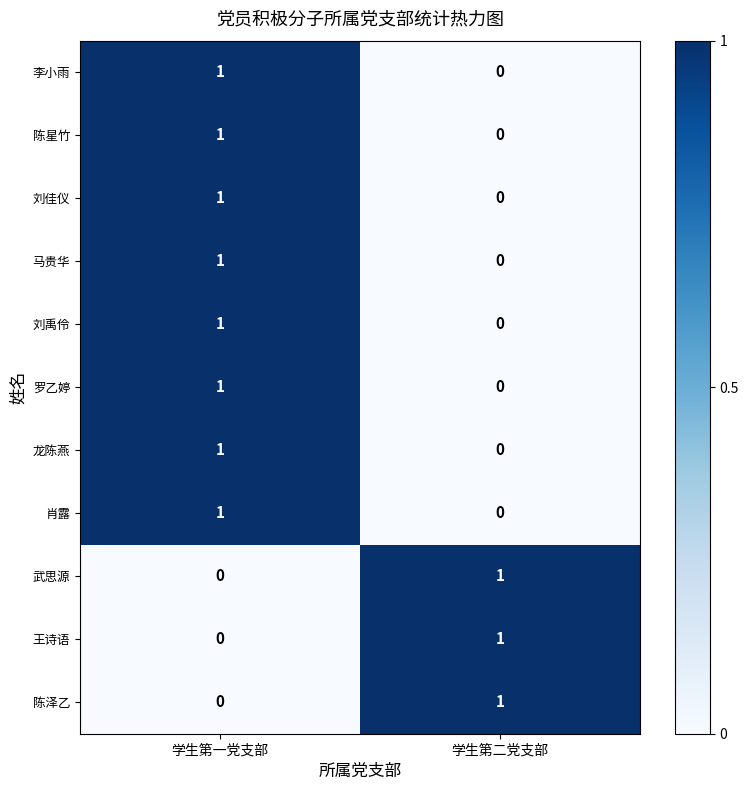

The 马贵华 series shows 1 at 学生第一党支部. True or false?

True